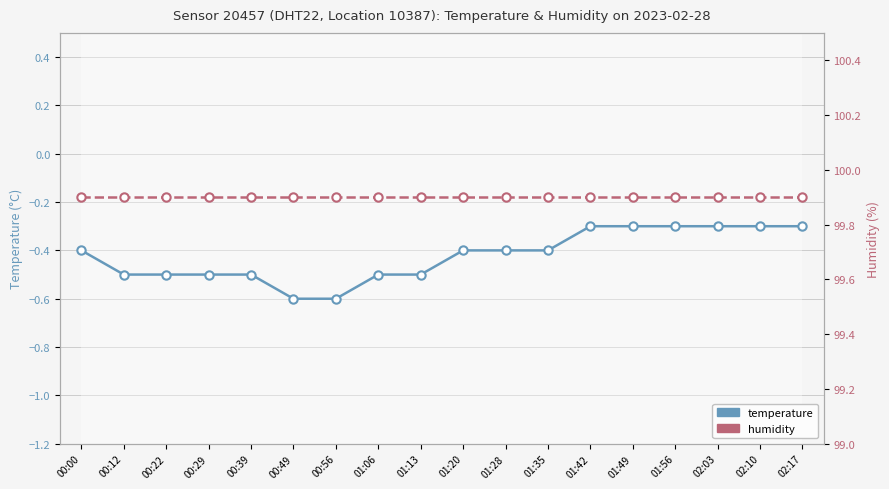

What is the difference between the highest and lowest values at 01:28?

100.3